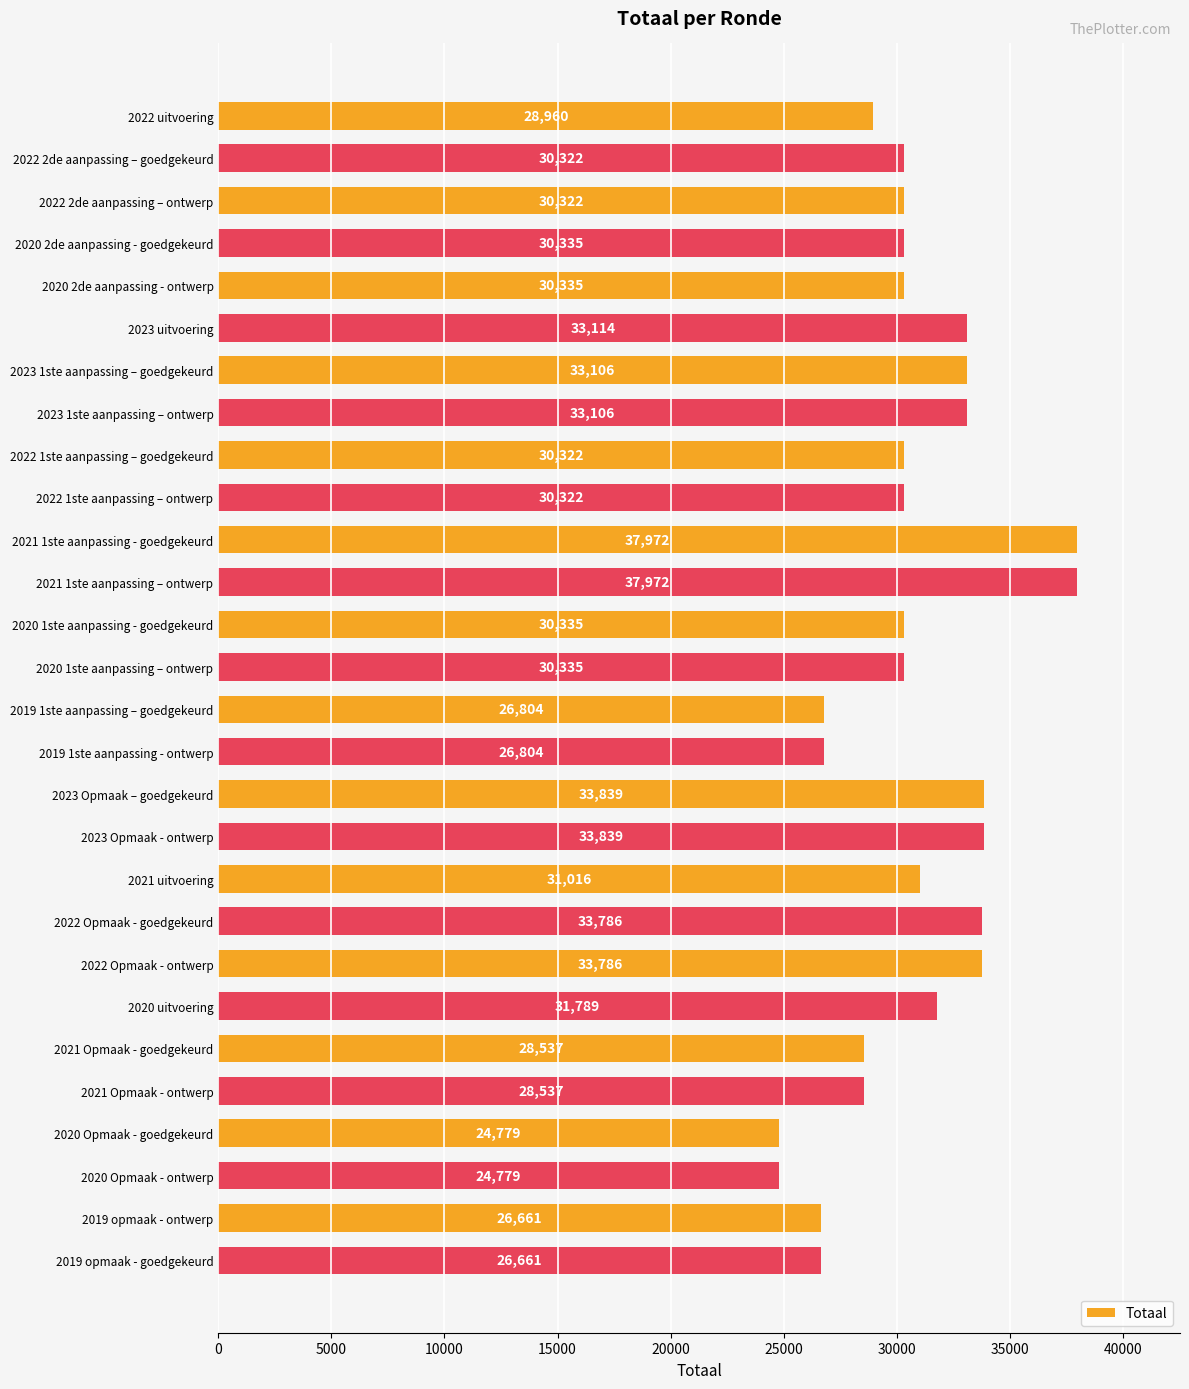

What is the maximum value shown in the chart?

37972